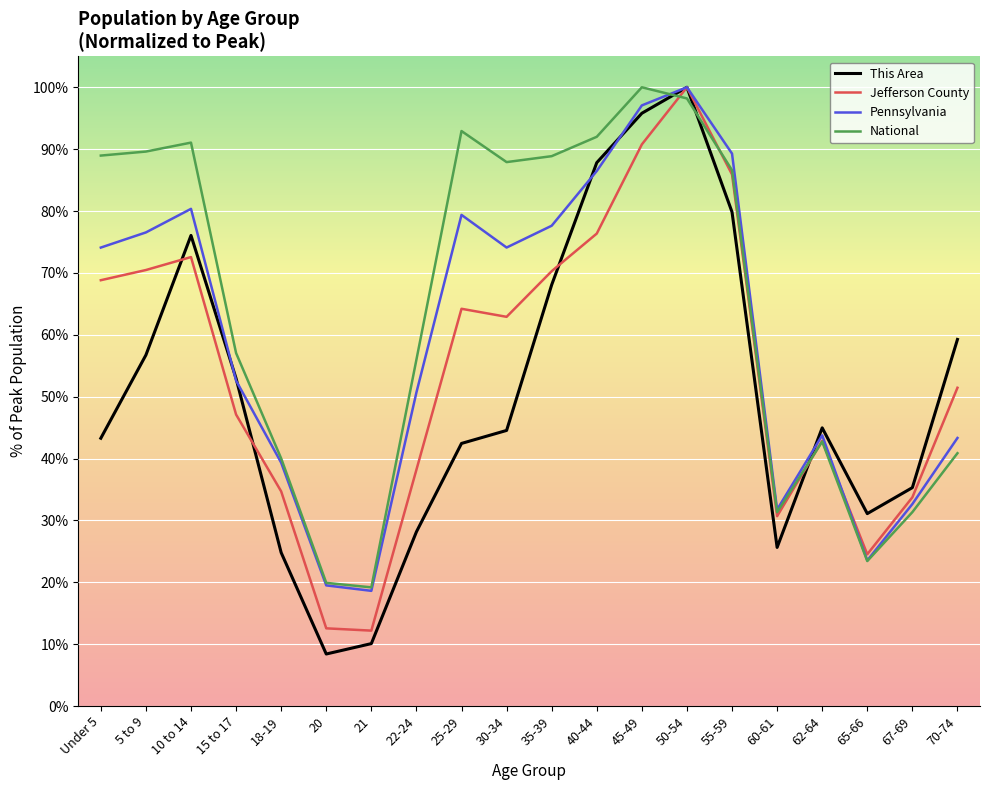

Which category has the lowest value across all series?

20